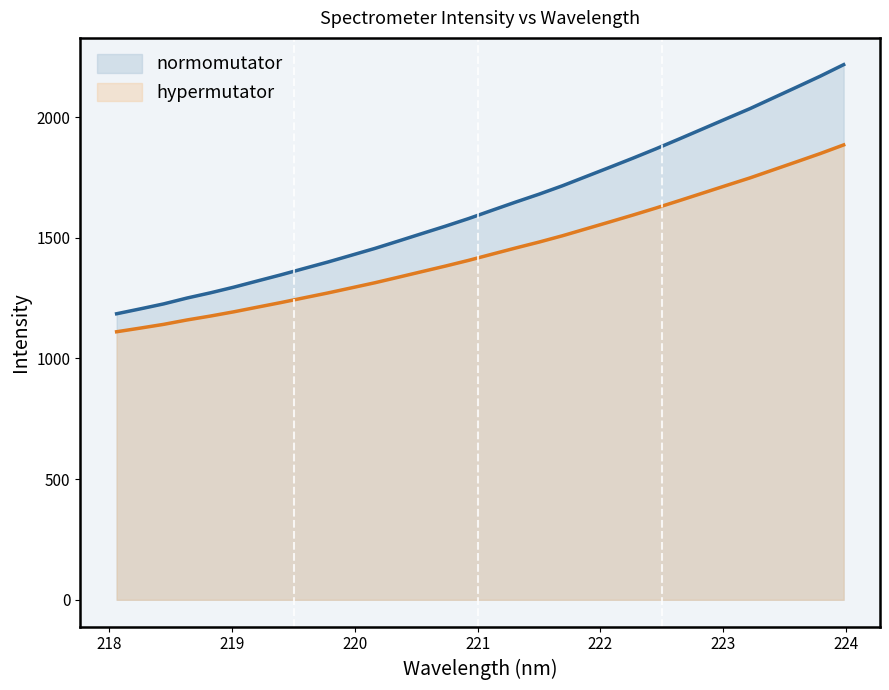

What is the change in value from 220.3533 to 221.8812?

+267.1